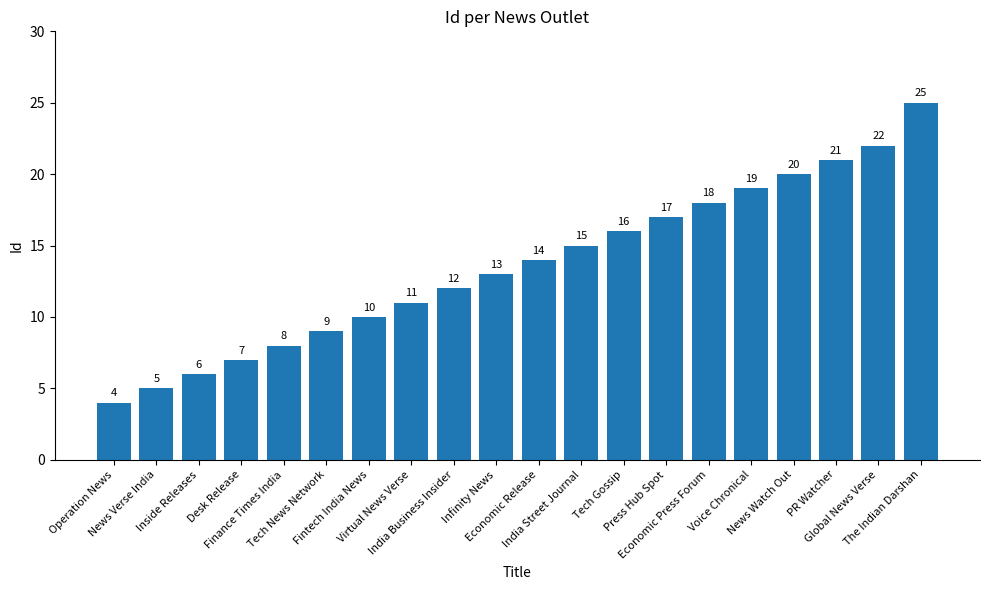

Reading left to right, what are all the values shown in this chart?

Operation News=4	News Verse India=5	Inside Releases=6	Desk Release=7	Finance Times India=8	Tech News Network=9	Fintech India News=10	Virtual News Verse=11	India Business Insider=12	Infinity News=13	Economic Release=14	India Street Journal=15	Tech Gossip=16	Press Hub Spot=17	Economic Press Forum=18	Voice Chronical=19	News Watch Out=20	PR Watcher=21	Global News Verse=22	The Indian Darshan=25